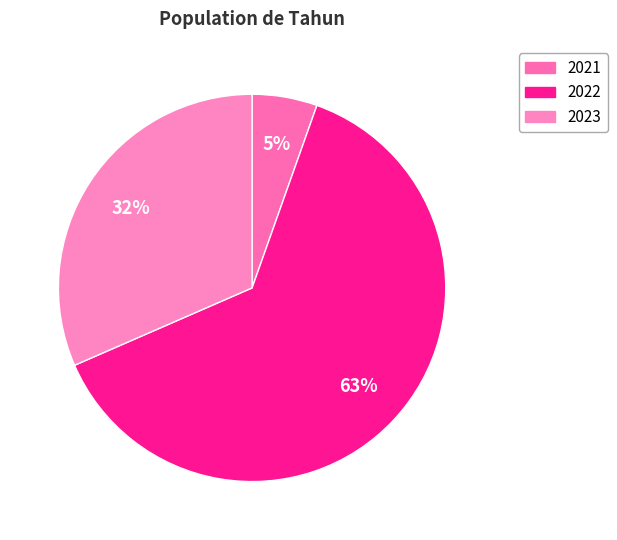

Combined, do 2021 and 2023 account for over 50%?

No